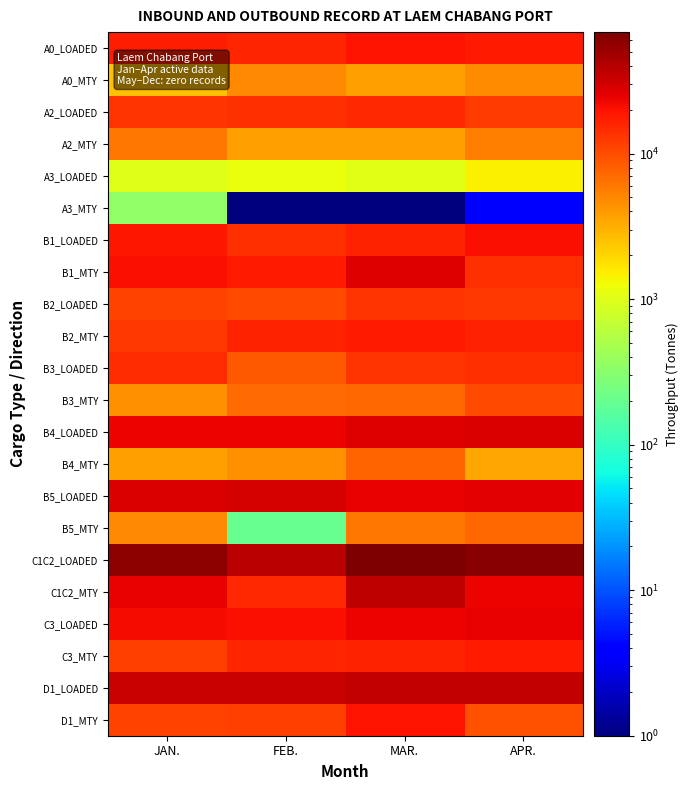

Reading left to right, transcribe all the data shown in this chart.

A0_LOADED: JAN.=17663.2	FEB.=15606.5	MAR.=19605.8	APR.=18217.5
A0_MTY: JAN.=2534.0	FEB.=4822.5	MAR.=3745.0	APR.=4780.0
A2_LOADED: JAN.=13255.0	FEB.=13935.0	MAR.=14948.0	APR.=12053.2
A2_MTY: JAN.=6085.0	FEB.=3739.0	MAR.=3843.0	APR.=5715.0
A3_LOADED: JAN.=1000.0	FEB.=1168.0	MAR.=1034.0	APR.=1426.0
A3_MTY: JAN.=350.0	FEB.=0.1	MAR.=0.1	APR.=4.0
B1_LOADED: JAN.=18974.0	FEB.=13994.5	MAR.=16590.5	APR.=20915.0
B1_MTY: JAN.=20654.5	FEB.=18420.5	MAR.=26627.0	APR.=13795.0
B2_LOADED: JAN.=11013.2	FEB.=10228.5	MAR.=13187.2	APR.=12813.2
B2_MTY: JAN.=12722.0	FEB.=16408.0	MAR.=18007.0	APR.=16541.0
B3_LOADED: JAN.=14908.5	FEB.=8731.2	MAR.=13596.8	APR.=14271.8
B3_MTY: JAN.=4449.0	FEB.=6855.0	MAR.=7218.0	APR.=10500.5
B4_LOADED: JAN.=23211.2	FEB.=24017.2	MAR.=26375.2	APR.=27546.0
B4_MTY: JAN.=3841.0	FEB.=4597.0	MAR.=7503.0	APR.=3547.0
B5_LOADED: JAN.=28242.0	FEB.=28693.8	MAR.=24153.8	APR.=25400.8
B5_MTY: JAN.=4848.0	FEB.=195.0	MAR.=6128.5	APR.=7155.0
C1C2_LOADED: JAN.=57483.5	FEB.=37960.8	MAR.=68319.8	APR.=61936.2
C1C2_MTY: JAN.=24692.2	FEB.=15164.0	MAR.=36511.2	APR.=23111.0
C3_LOADED: JAN.=21213.5	FEB.=20236.8	MAR.=23394.8	APR.=24829.8
C3_MTY: JAN.=11600.5	FEB.=15750.0	MAR.=16988.0	APR.=17885.0
D1_LOADED: JAN.=33480.2	FEB.=33300.2	MAR.=35564.0	APR.=35090.8
D1_MTY: JAN.=11215.2	FEB.=11610.2	MAR.=19368.5	APR.=9646.2